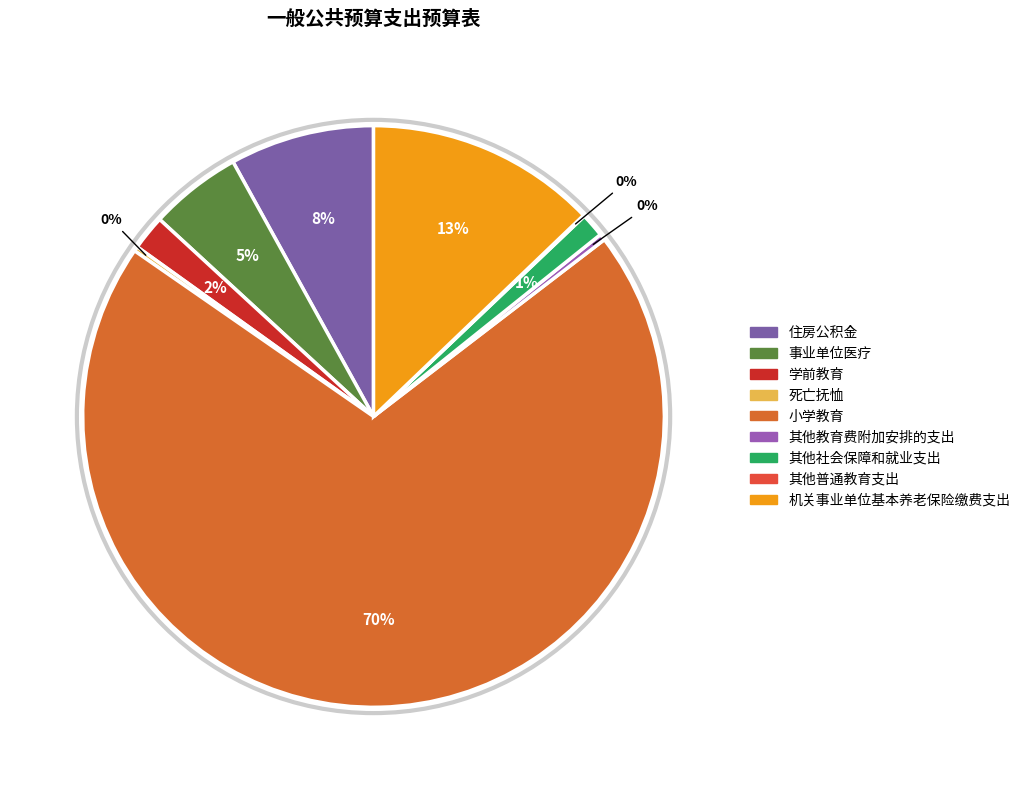

Does 其他社会保障和就业支出 account for over 50% of the chart?

No